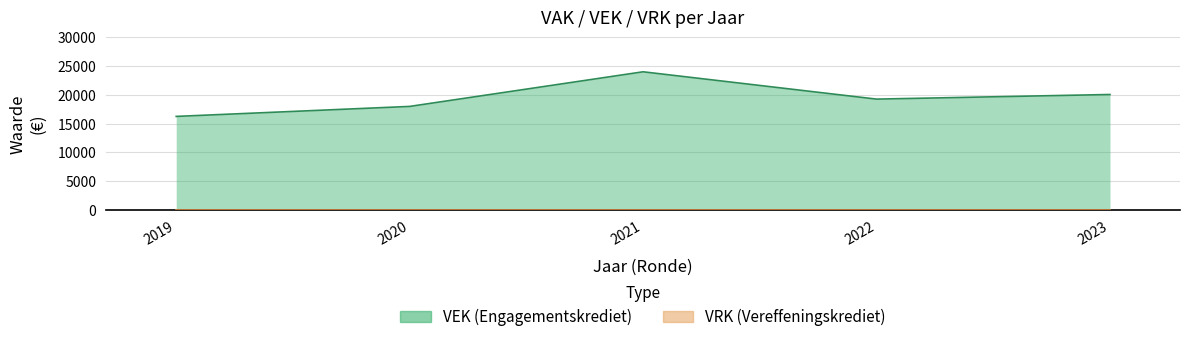

What is the average value?

19507